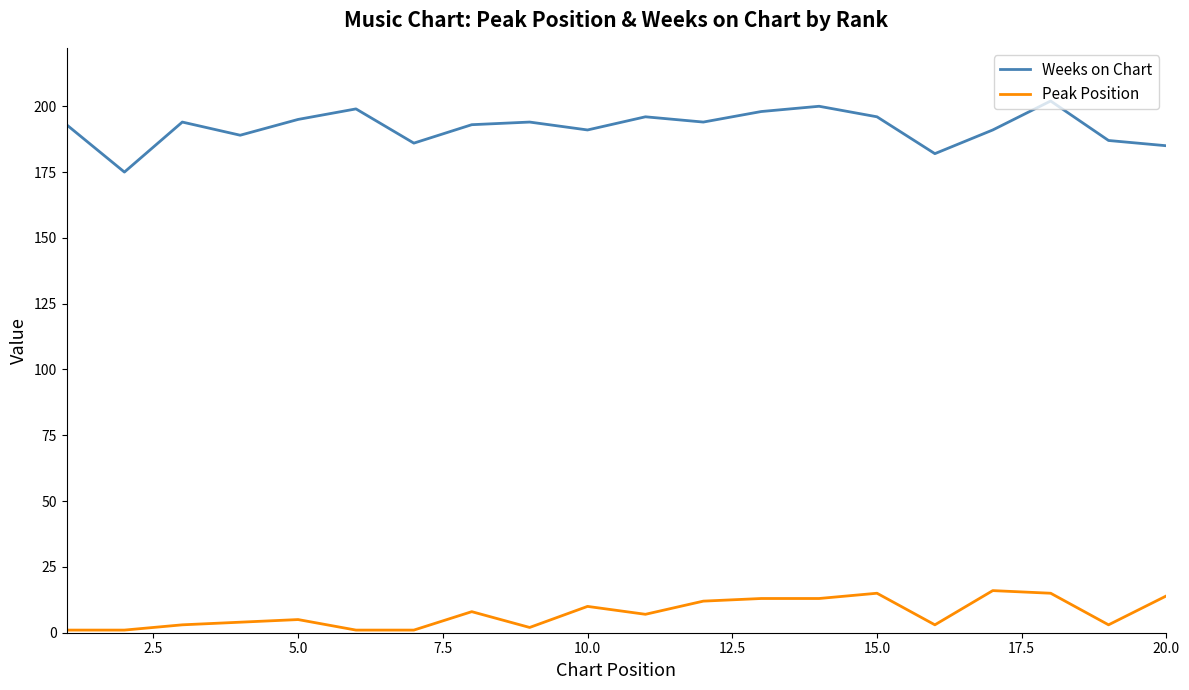

At how many categories does at least one series exceed 35?

20